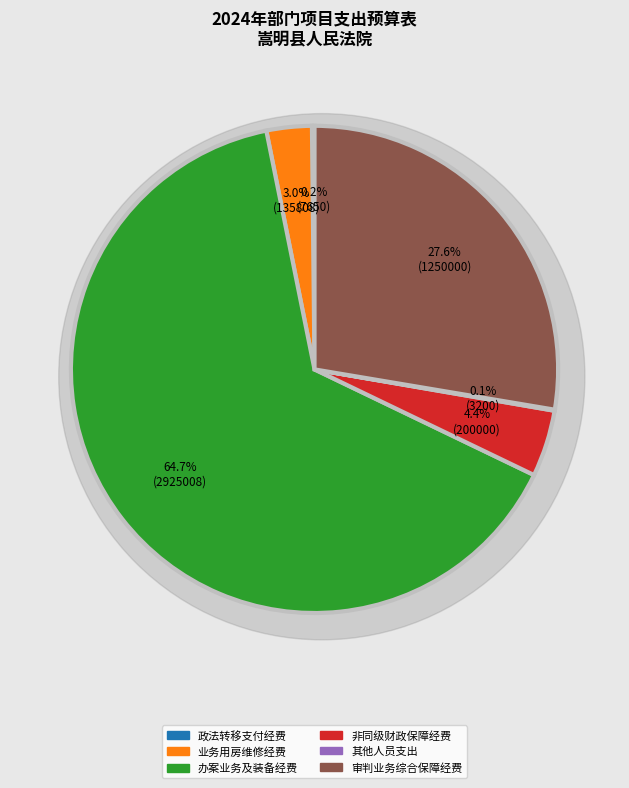

The 审判业务综合保障经费 slice represents 28% of the pie. True or false?

True